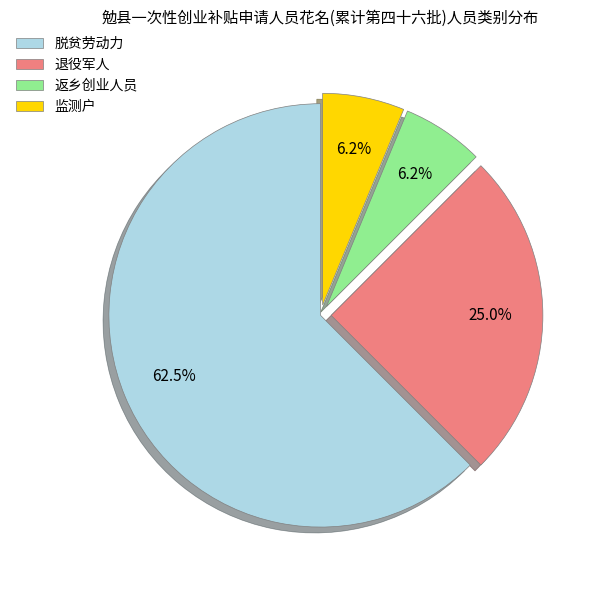

To the nearest percent, what percentage of the pie is 返乡创业人员?

6%